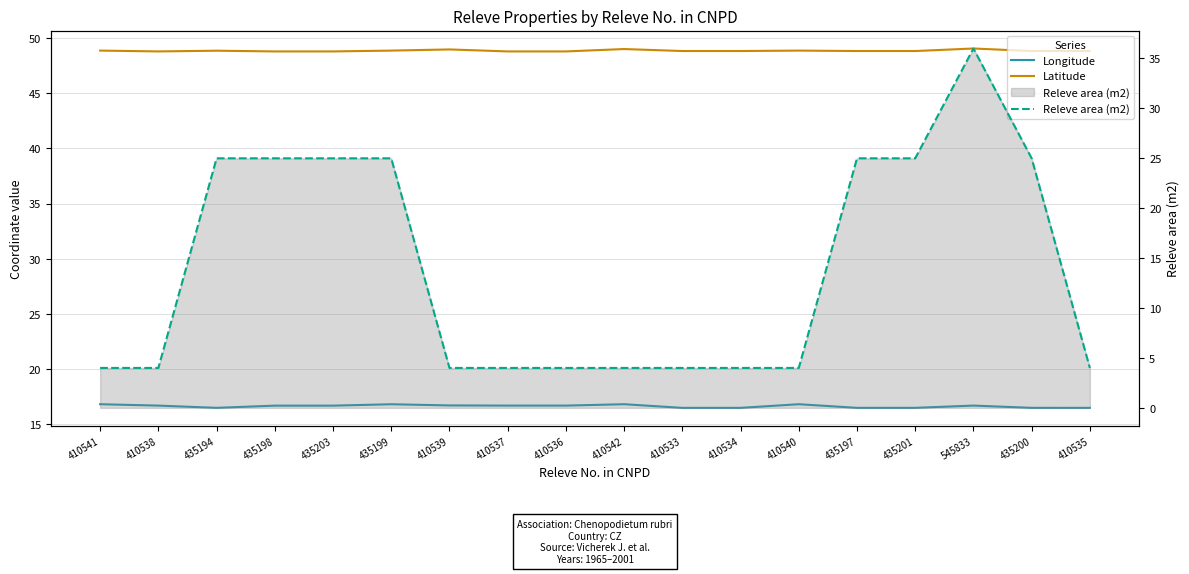

At how many categories does at least one series exceed 10?

18